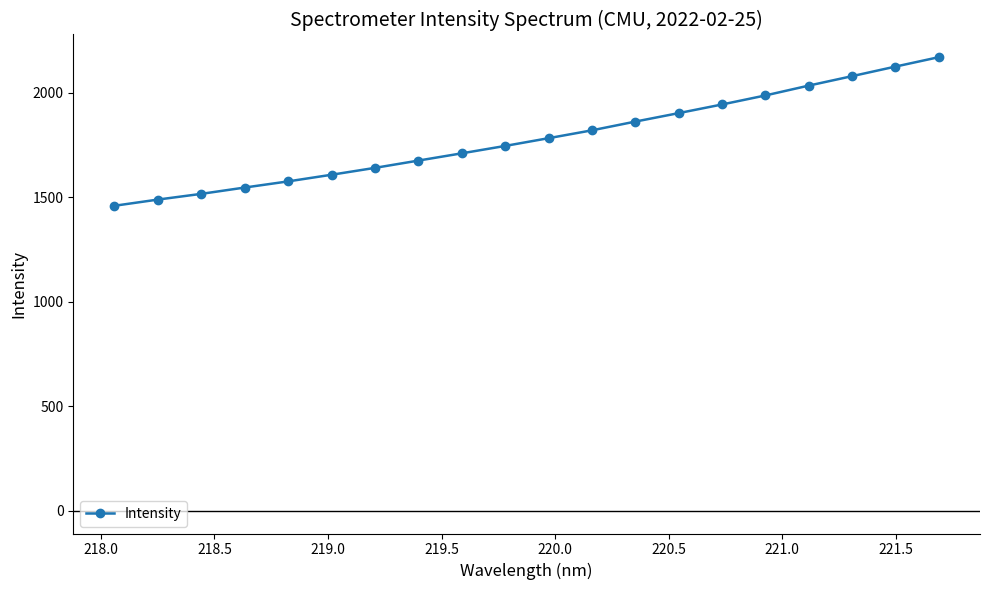

What is the value of the 17th point from the left?

2033.5